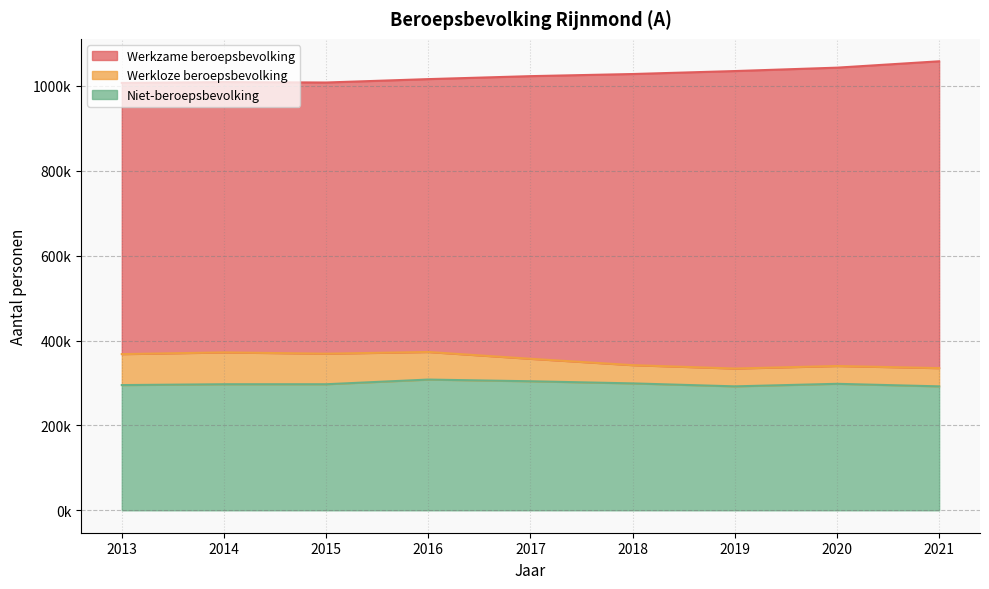

At which category does Niet-beroepsbevolking reach its first local peak?

2016